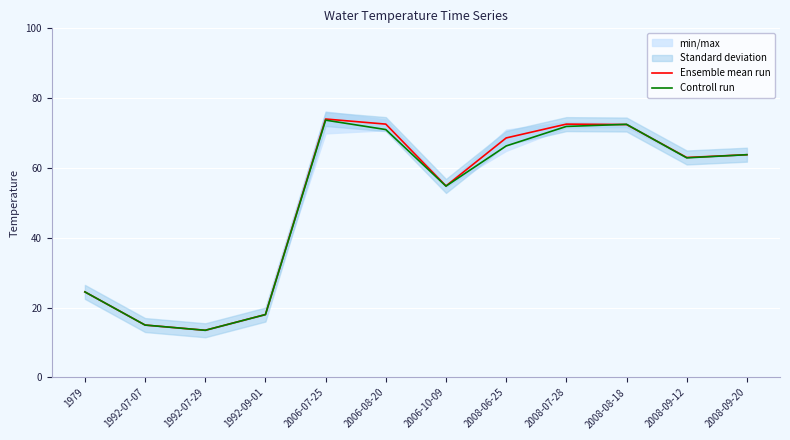

What is the total value across all series at 2008-09-20?

127.6